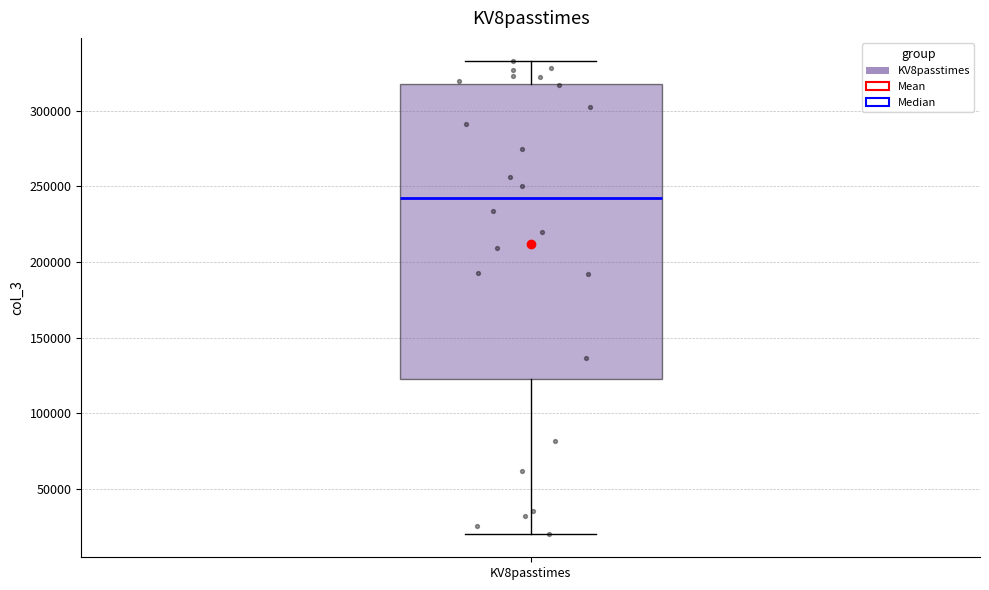

Where does the lower whisker of the box for KV8passtimes end on the y-axis? The values are not printed on the chart, so give them approximately, as read against the axis.

20000